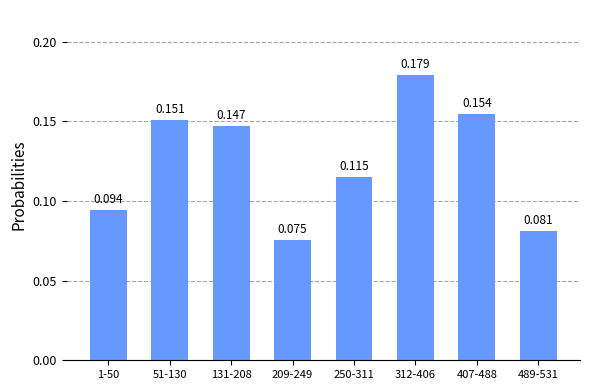

What is the label of the 3rd bar from the right?

312-406